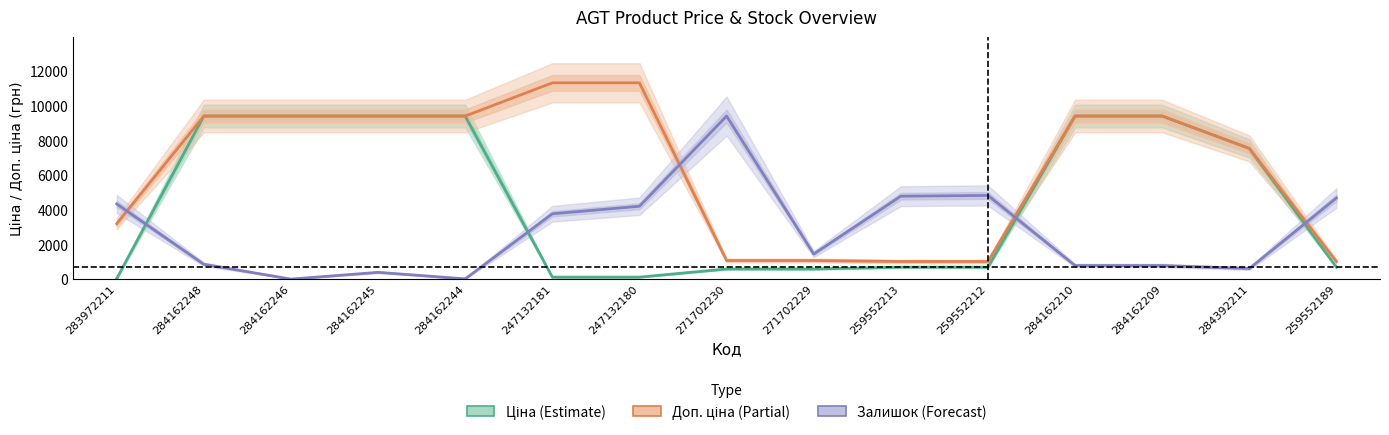

What are all the series names shown in the legend?

Ціна (Estimate), Доп. ціна (Partial), Залишок (Forecast)